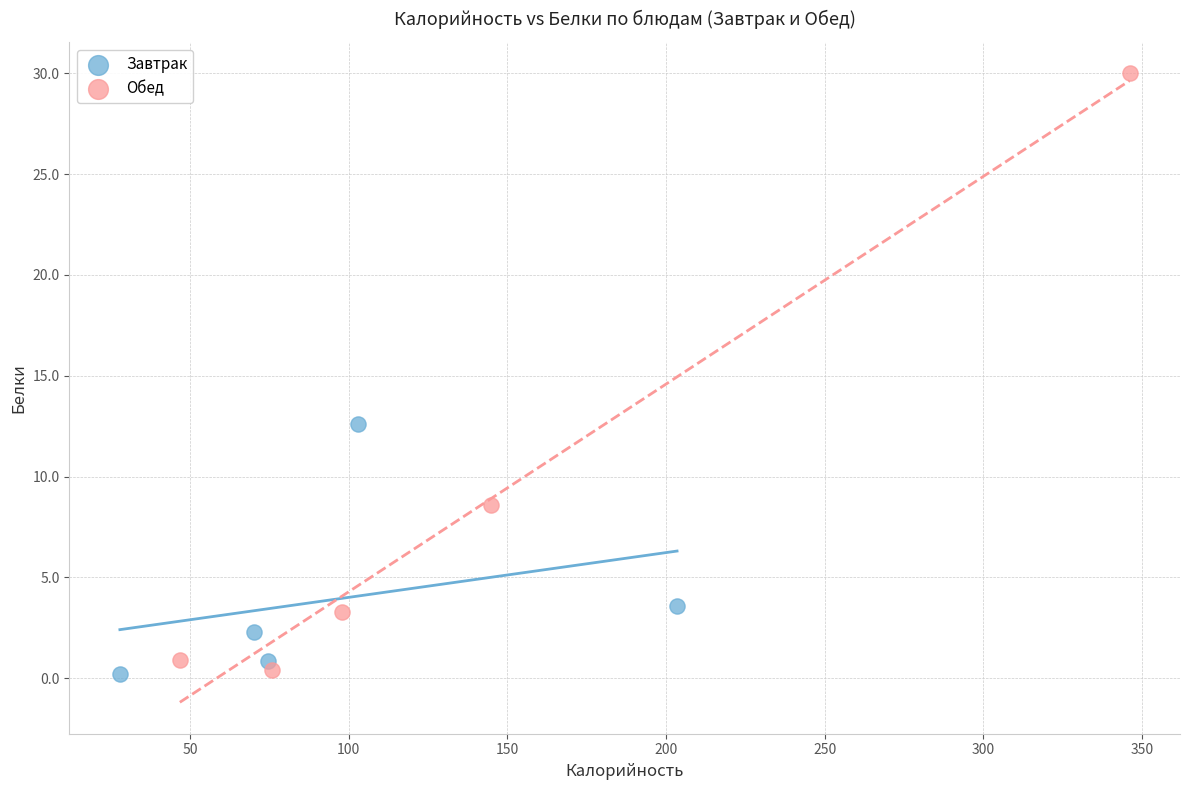

Which series reaches the maximum Y coordinate?

Обед